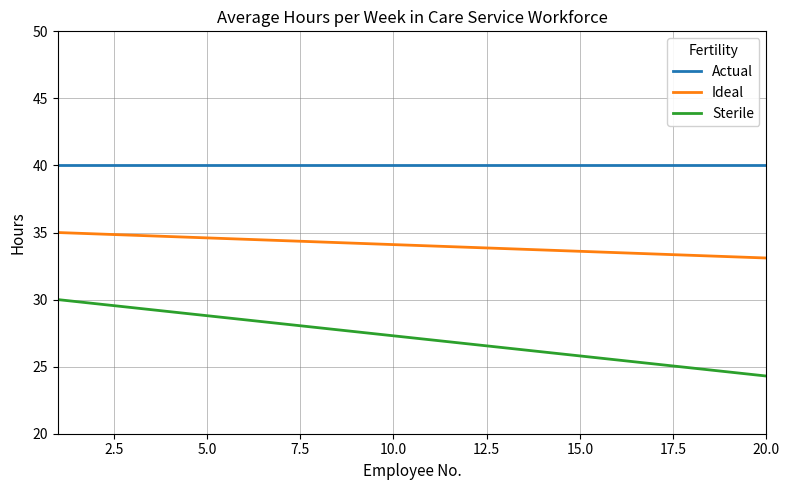

Rank the series by their average value, from lowest to highest.

Sterile, Ideal, Actual